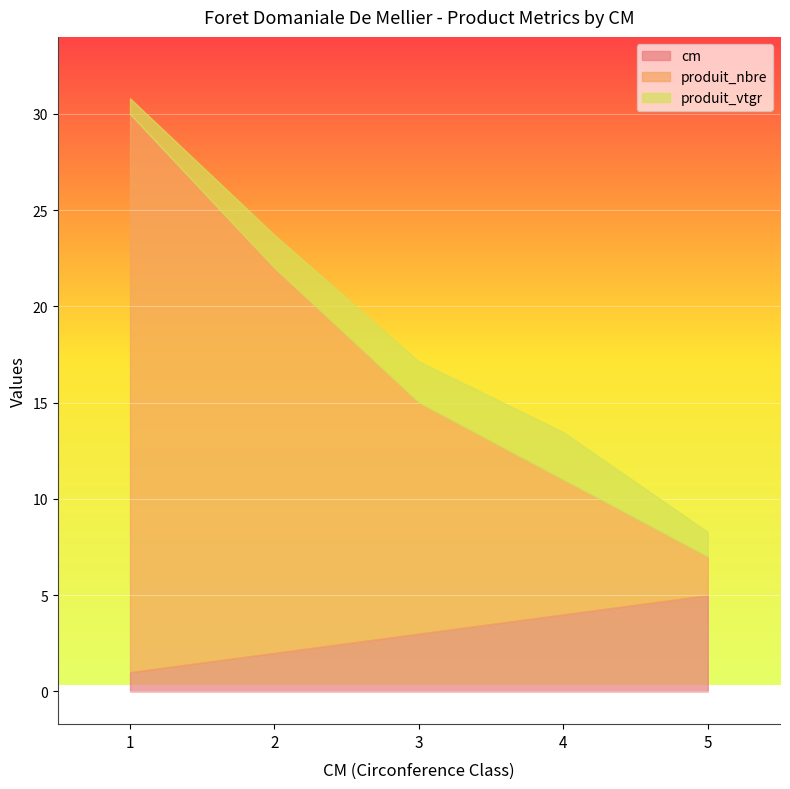

True or false: produit_nbre has a value of 2.0 at 5.

True